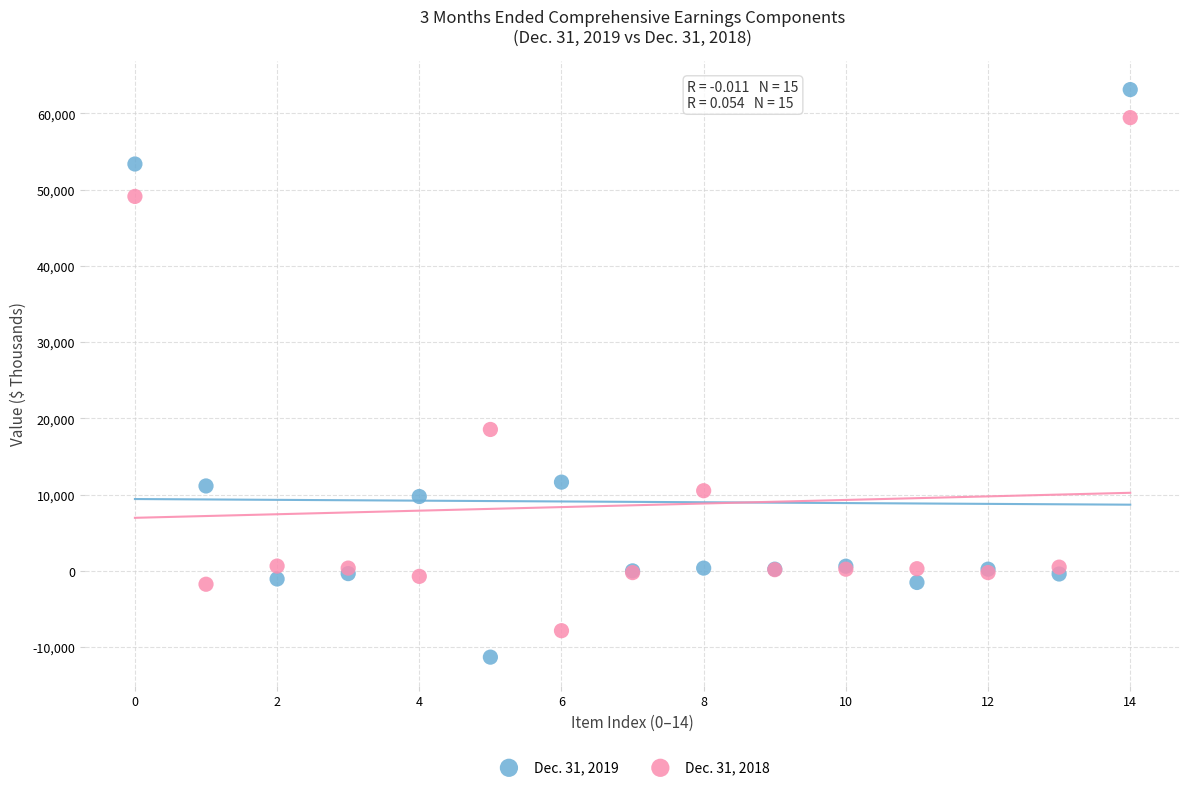

Which series reaches the minimum Y coordinate?

Dec. 31, 2019